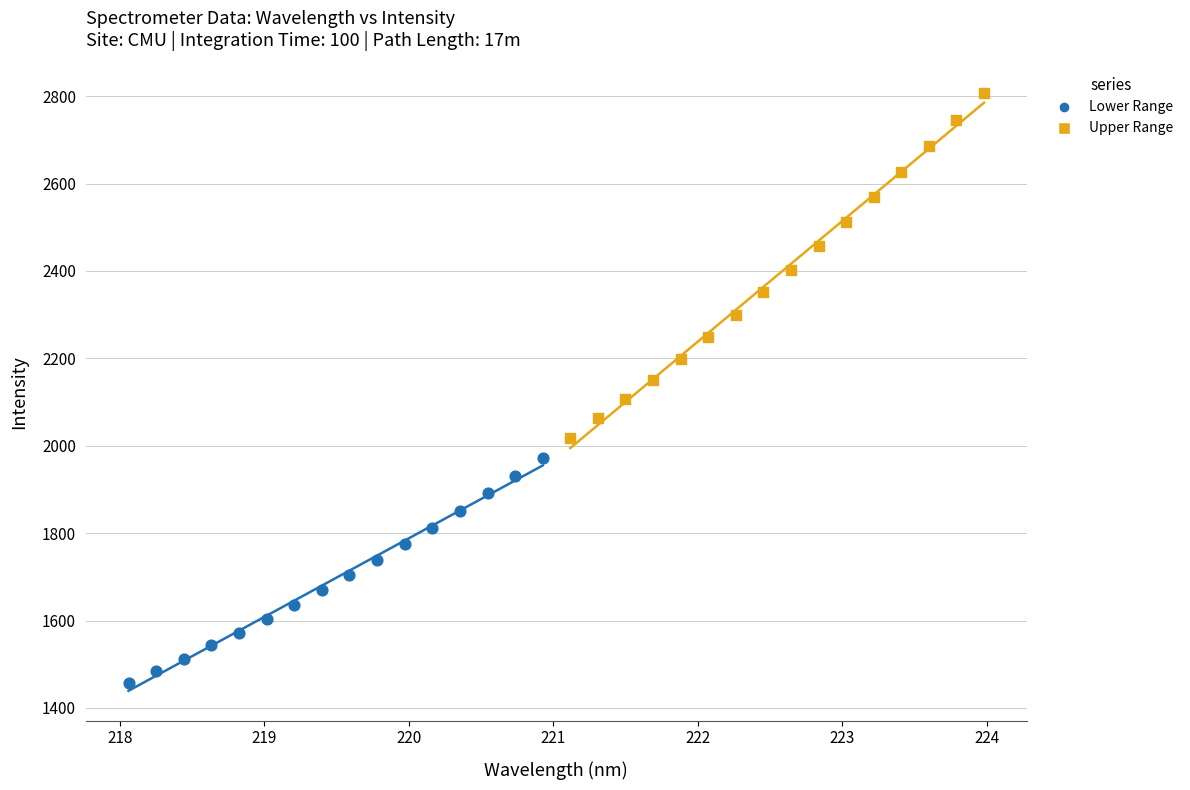

Which series reaches the minimum Y coordinate?

Lower Range